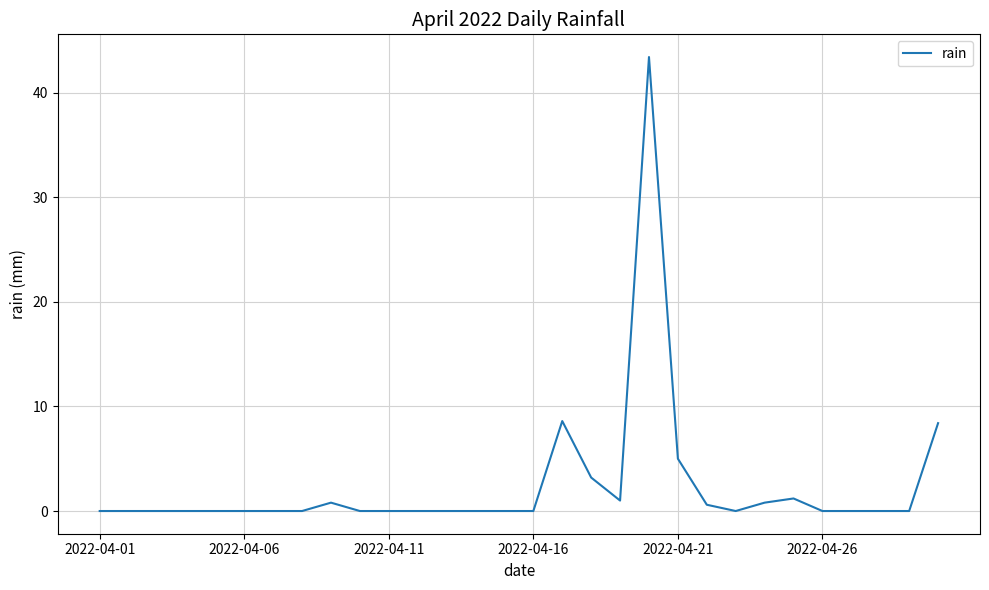

Reading left to right, what are all the values shown in this chart?

0.0	0.0	0.0	0.0	0.0	0.0	0.0	0.0	0.8	0.0	0.0	0.0	0.0	0.0	0.0	0.0	8.6	3.2	1.0	43.4	5.0	0.6	0.0	0.8	1.2	0.0	0.0	0.0	0.0	8.4